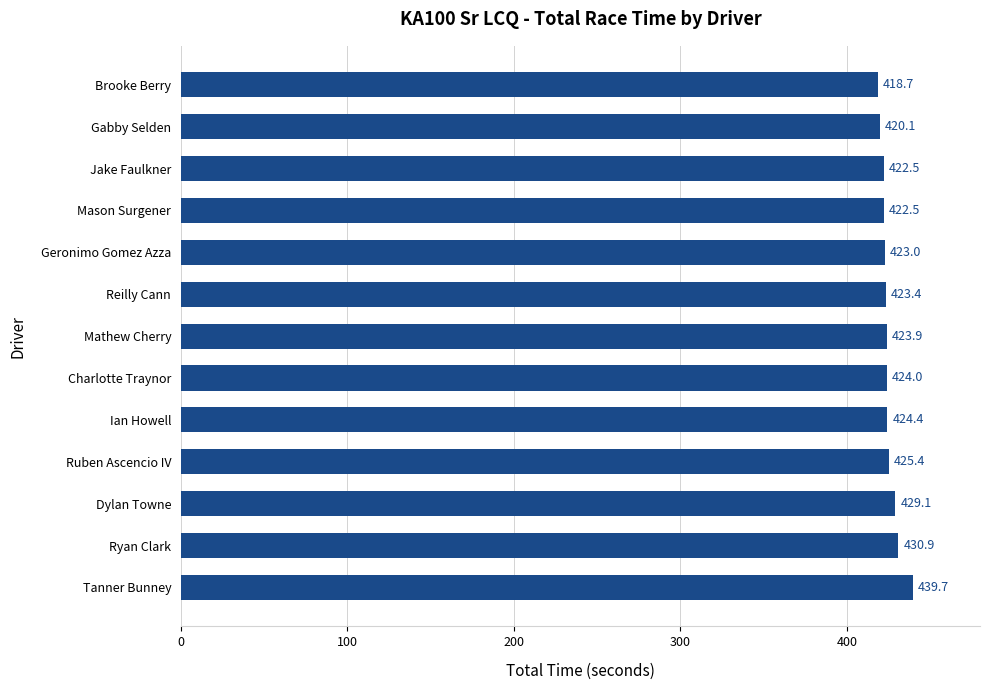

How many bars are there in total?

13